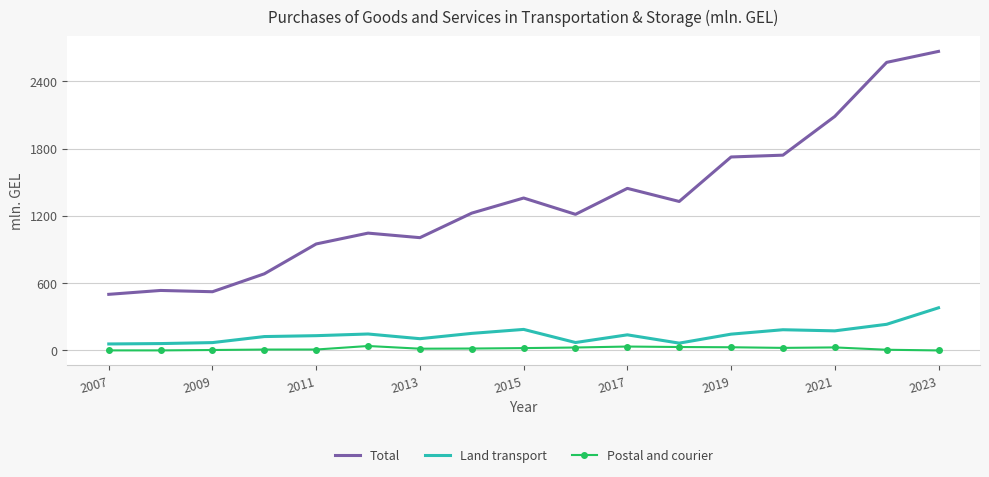

True or false: Postal and courier and Total intersect in this chart.

False